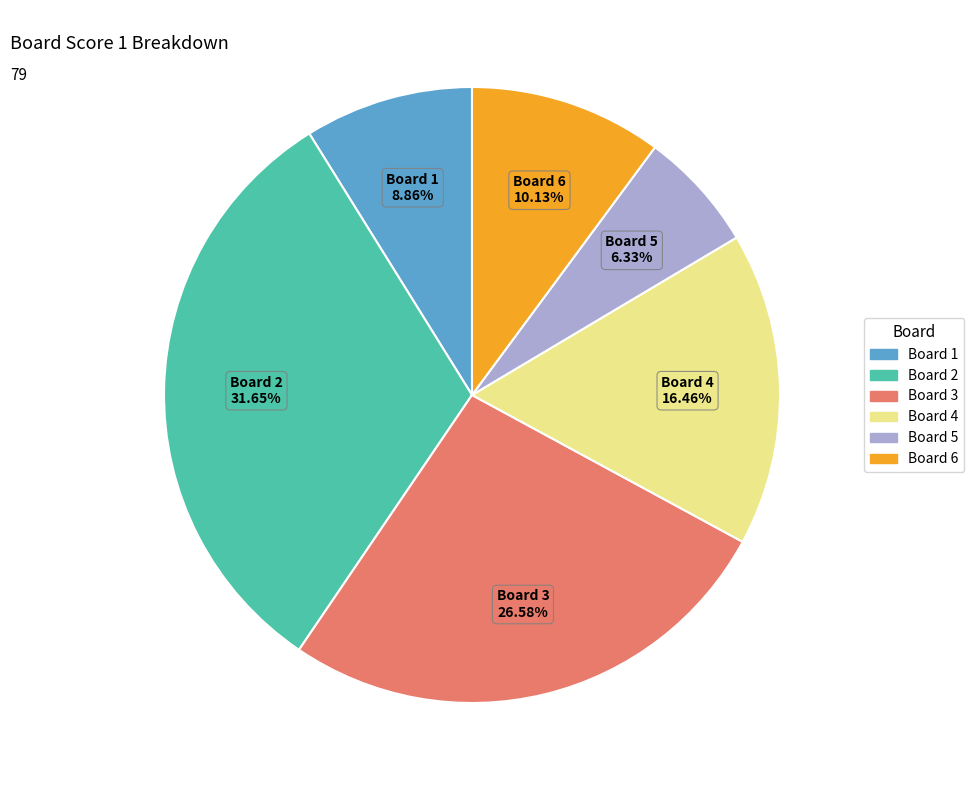

Is Board 2 the majority of the pie?

No